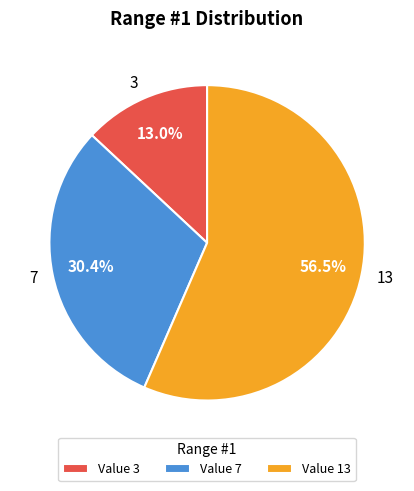

To the nearest percent, what percentage of the pie is 3?

13%